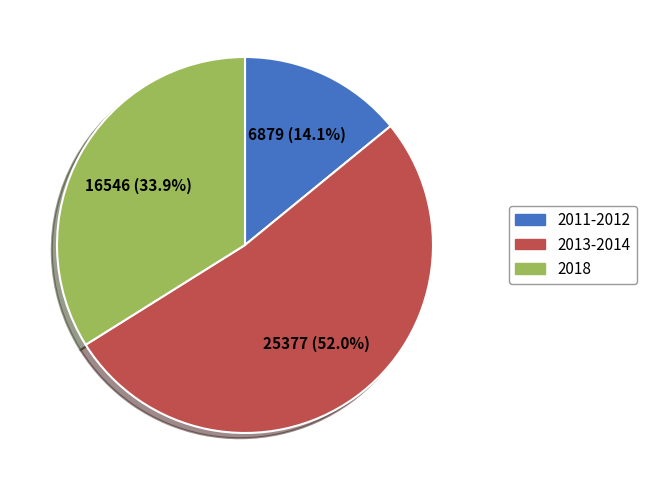

Which slice is the smallest?

2011-2012